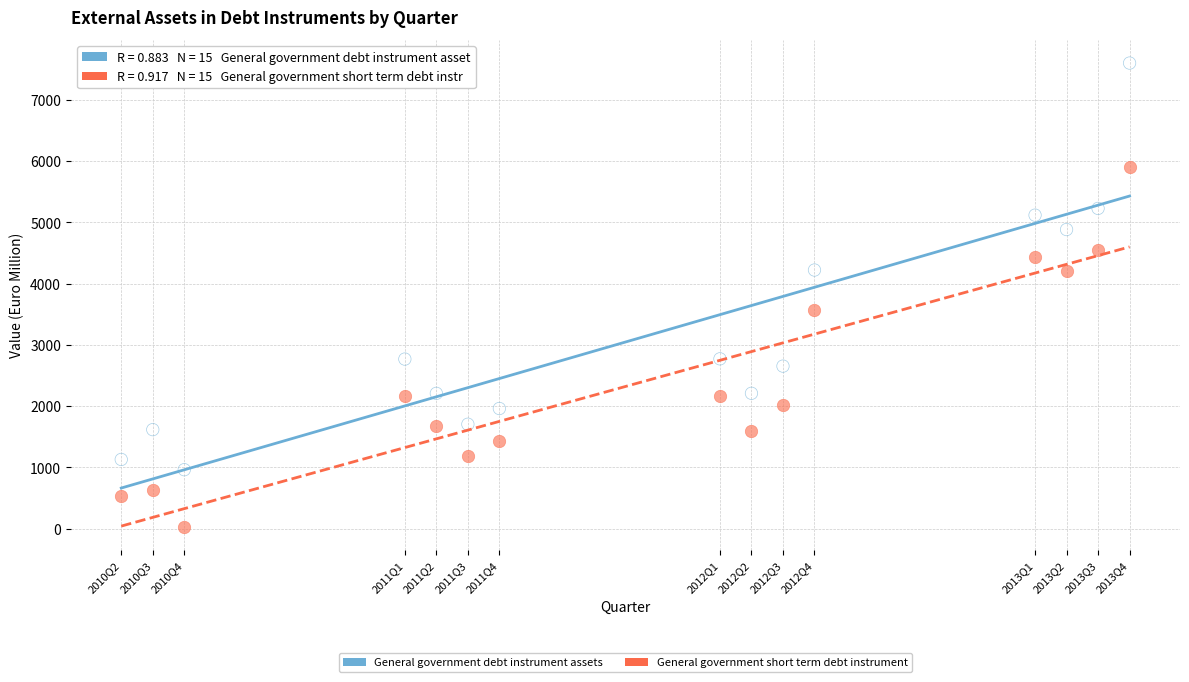

Across all data points, what is the range of X values (max minus min)?

32